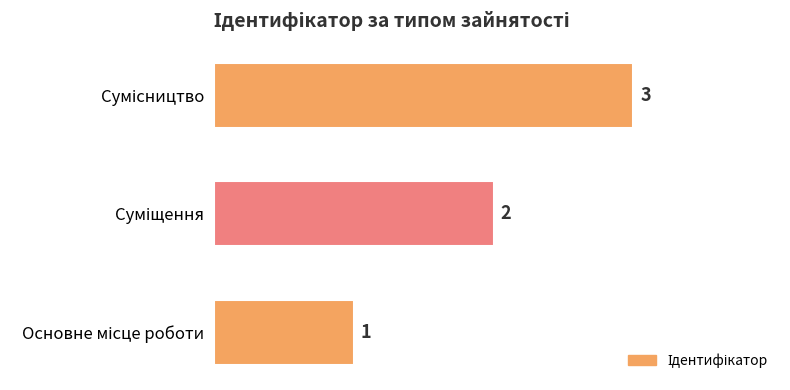

Count the values in the range 1 to 3.

3